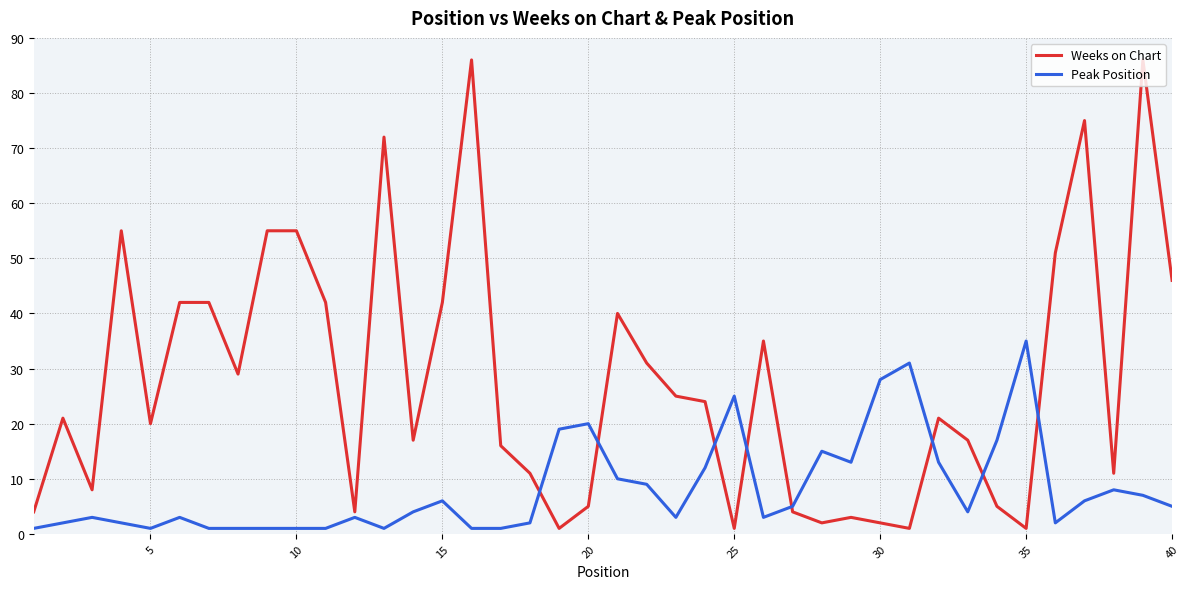

Rank the series by their maximum value, from lowest to highest.

Peak Position, Weeks on Chart